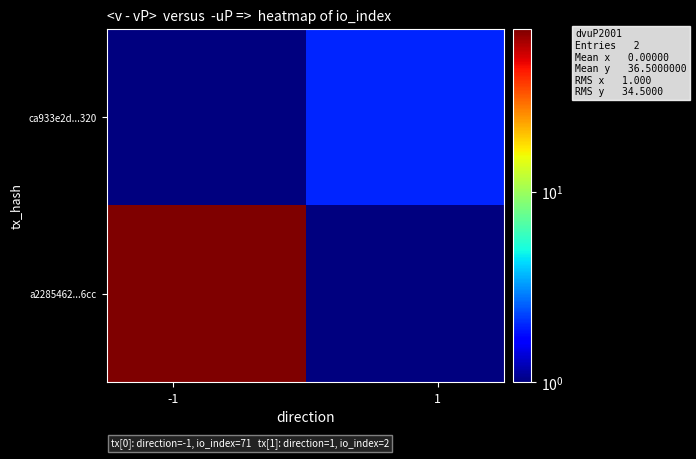

What is the maximum value shown in the chart?

71.0